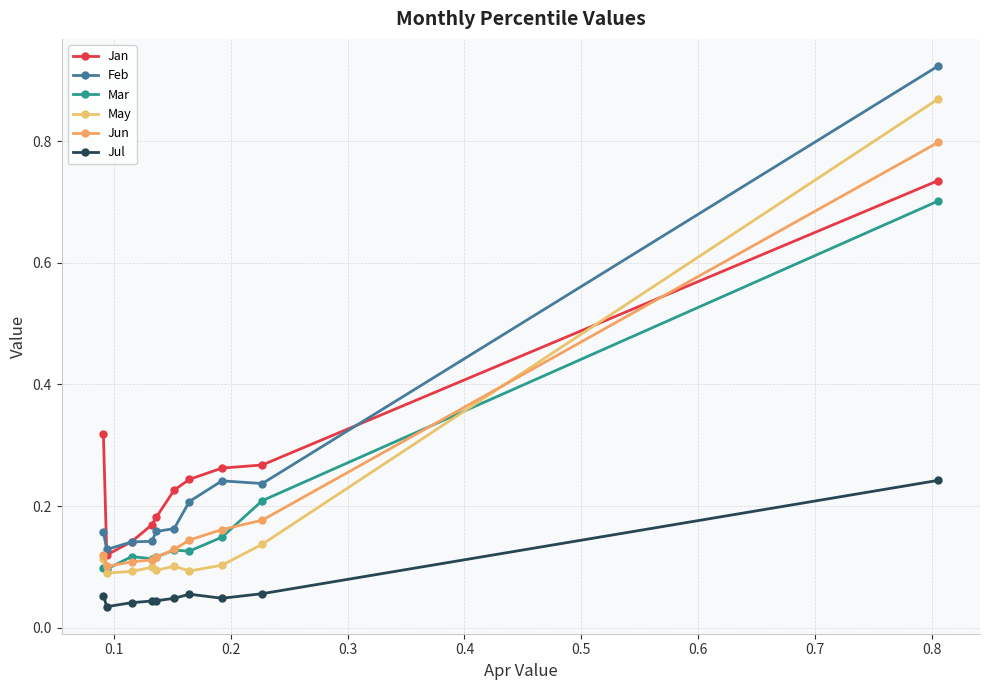

True or false: Jan has more than 0 interior local peaks.

False